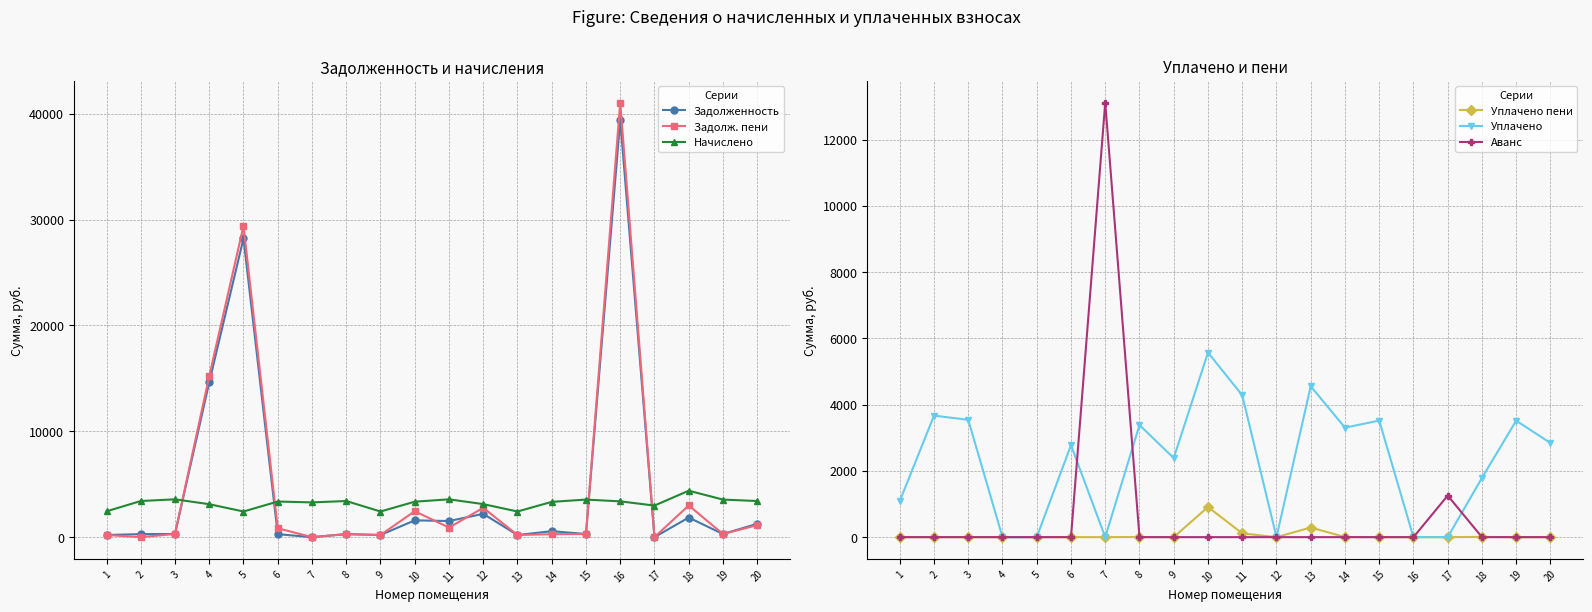

Which category has the highest value in the Уплачено series?

10